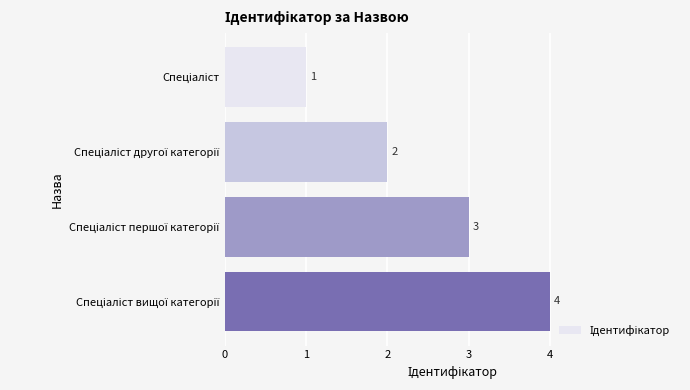

What is the value of the 1st bar from the top?

1